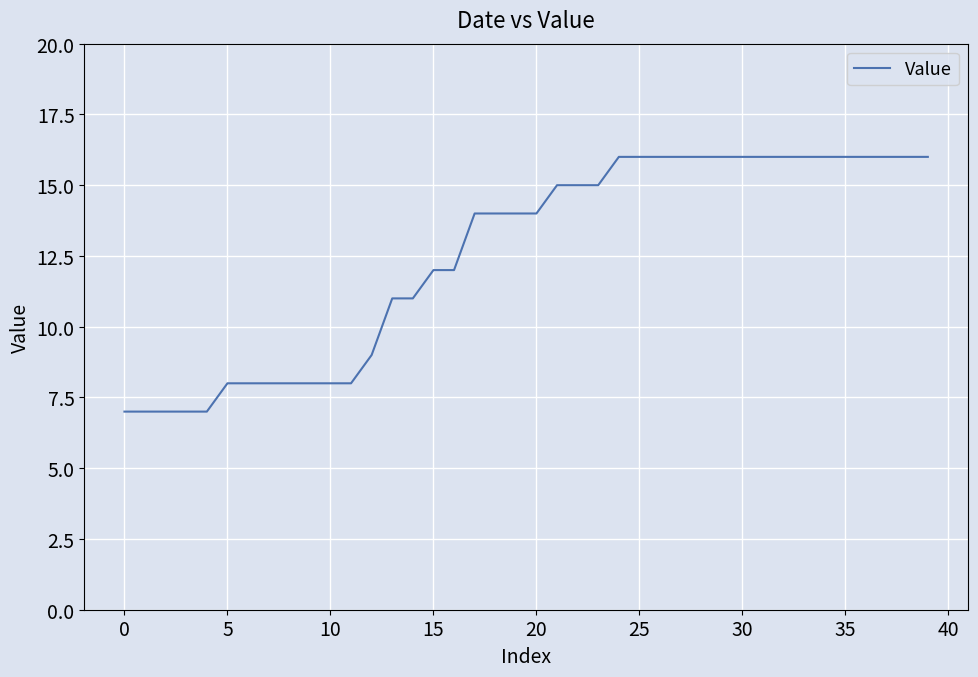

What is the average value?

13